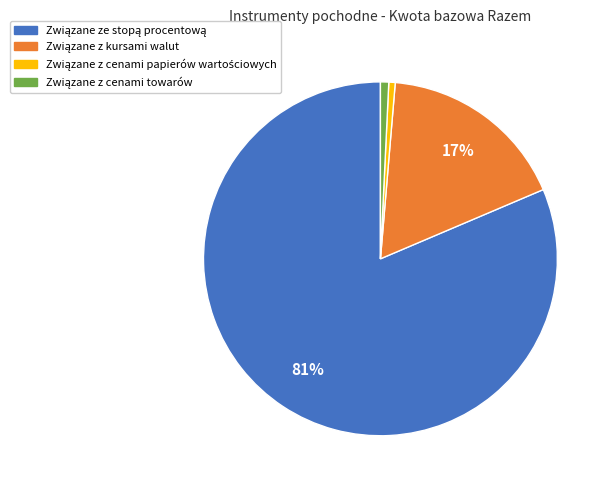

To the nearest percent, what is the average slice percentage?

25%